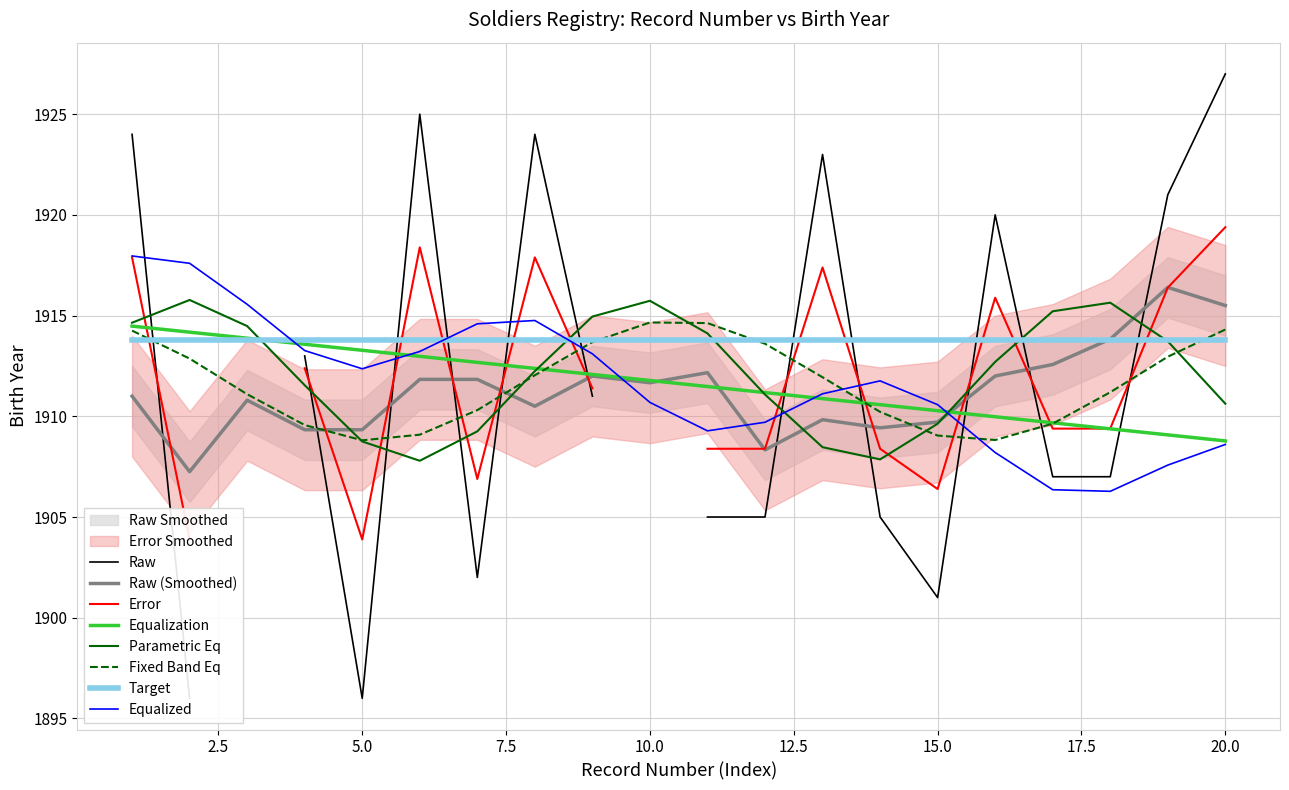

True or false: the data shows 1913.6 at 4.

True